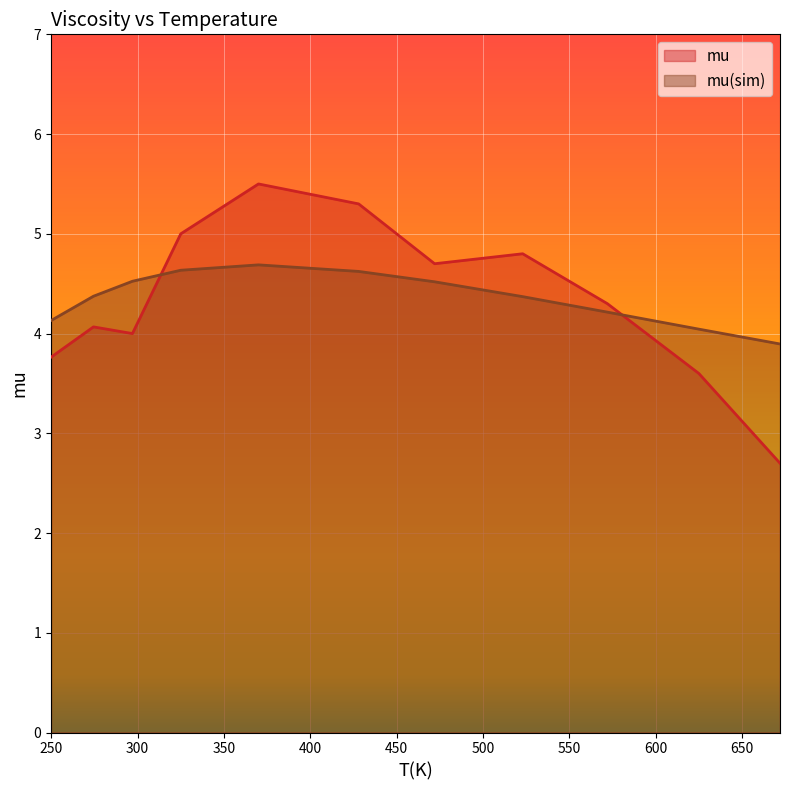

Reading left to right, what are all the values shown in this chart?

mu: 3.8	4.1	4.0	5.0	5.5	5.3	4.7	4.8	4.3	3.6	2.7
mu(sim): 4.1	4.4	4.5	4.6	4.7	4.6	4.5	4.4	4.2	4.0	3.9